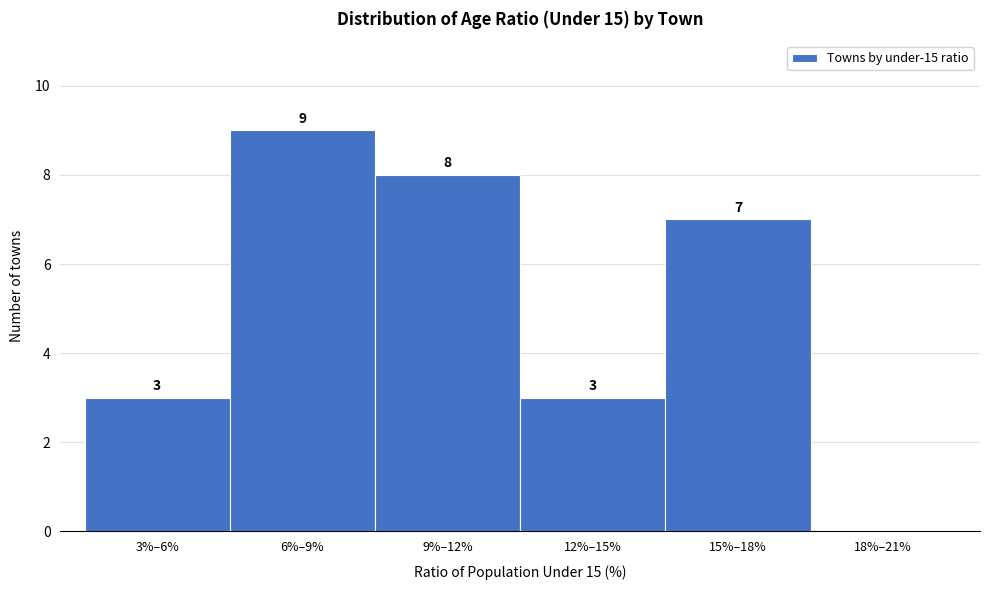

Reading right to left, extract all data points from this chart.

18%–21%=0	15%–18%=7	12%–15%=3	9%–12%=8	6%–9%=9	3%–6%=3